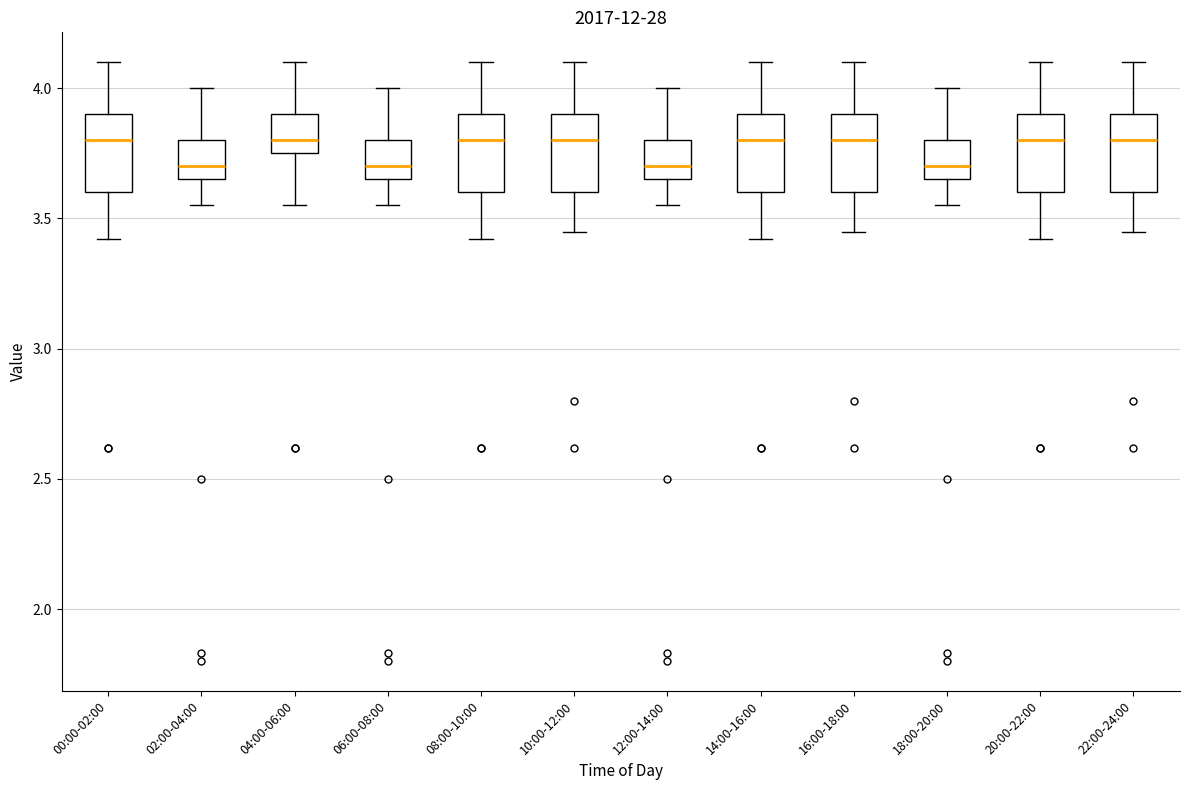

Reading left to right, transcribe this box plot: for each box, give where its median line is, the range the box spans, and where its two whiskers end, as read against the y-axis. The values are not printed on the chart, so give them approximately, as read against the axis.

00:00-02:00: median 3.80, box 3.60 to 3.90, whiskers 3.40 to 4.10
02:00-04:00: median 3.70, box 3.65 to 3.80, whiskers 3.55 to 4.00
04:00-06:00: median 3.80, box 3.75 to 3.90, whiskers 3.55 to 4.10
06:00-08:00: median 3.70, box 3.65 to 3.80, whiskers 3.55 to 4.00
08:00-10:00: median 3.80, box 3.60 to 3.90, whiskers 3.40 to 4.10
10:00-12:00: median 3.80, box 3.60 to 3.90, whiskers 3.45 to 4.10
12:00-14:00: median 3.70, box 3.65 to 3.80, whiskers 3.55 to 4.00
14:00-16:00: median 3.80, box 3.60 to 3.90, whiskers 3.40 to 4.10
16:00-18:00: median 3.80, box 3.60 to 3.90, whiskers 3.45 to 4.10
18:00-20:00: median 3.70, box 3.65 to 3.80, whiskers 3.55 to 4.00
20:00-22:00: median 3.80, box 3.60 to 3.90, whiskers 3.40 to 4.10
22:00-24:00: median 3.80, box 3.60 to 3.90, whiskers 3.45 to 4.10